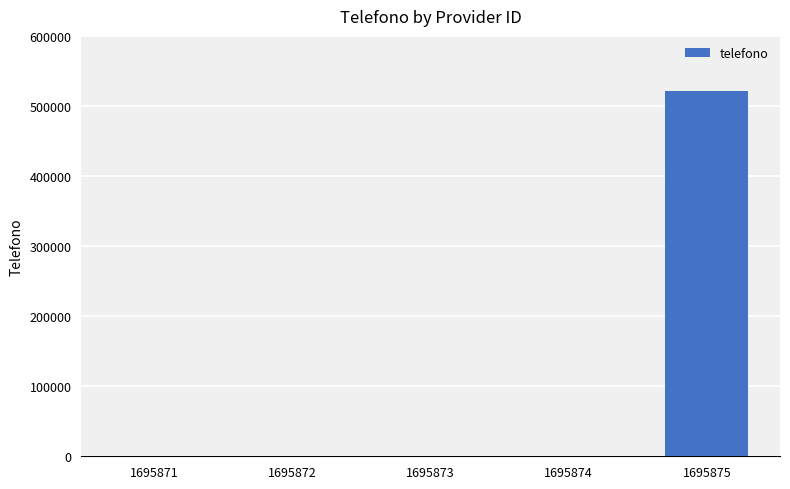

At which category does the chart reach its peak across all series?

1695875